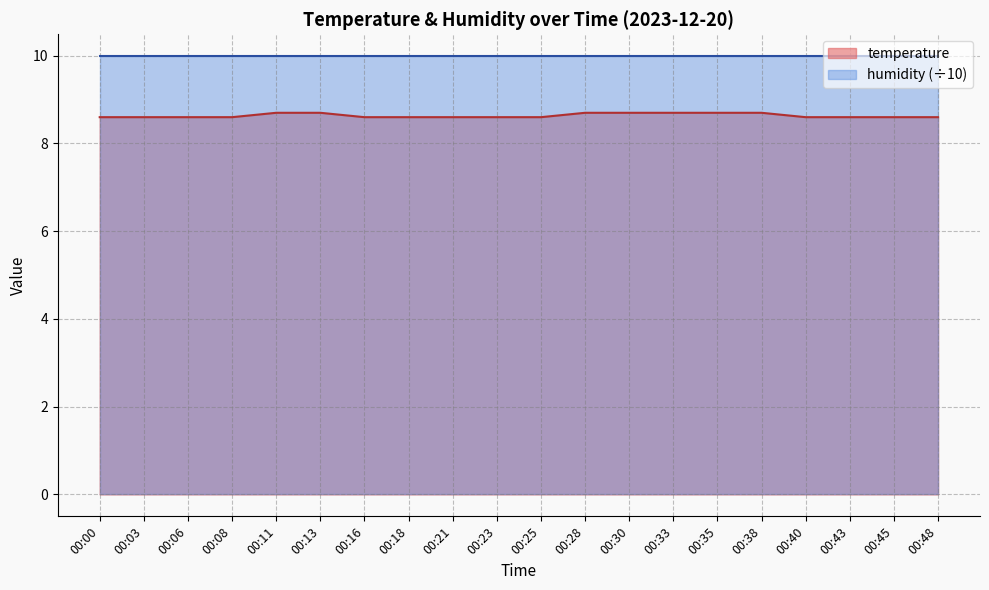

List the labels in order of value, largest first.

00:11, 00:13, 00:28, 00:30, 00:33, 00:35, 00:38, 00:00, 00:03, 00:06, 00:08, 00:16, 00:18, 00:21, 00:23, 00:25, 00:40, 00:43, 00:45, 00:48